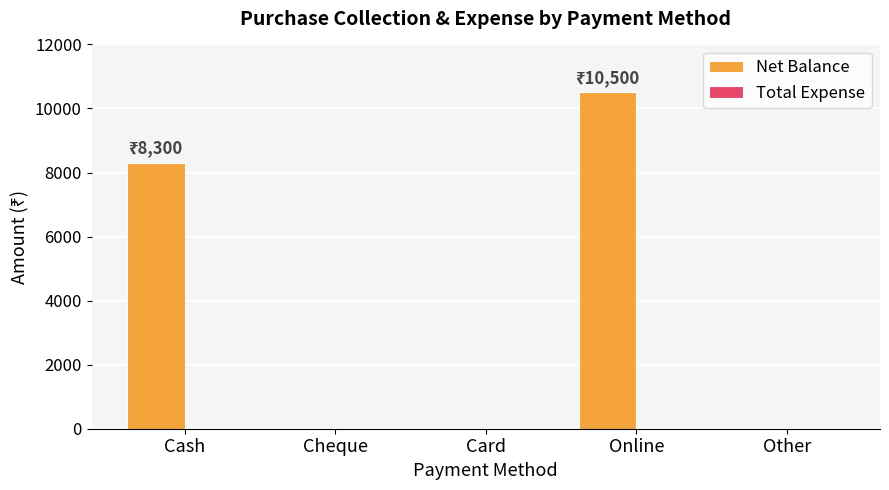

Is it true that the value at Other is 0?

True